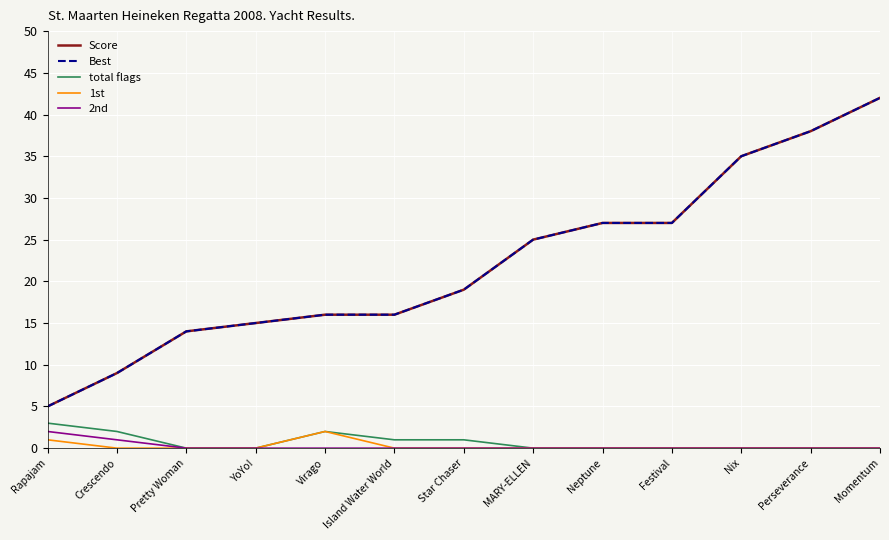

Which series changed the most between Island Water World and Festival?

Score